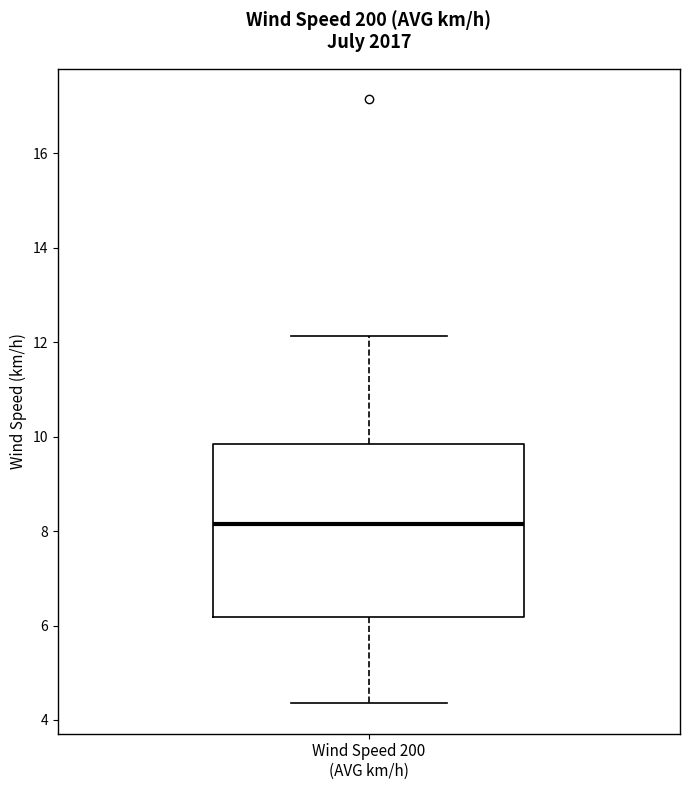

Where does the median line of the box for Wind Speed 200 (AVG km/h) sit on the y-axis? The values are not printed on the chart, so give them approximately, as read against the axis.

8.2